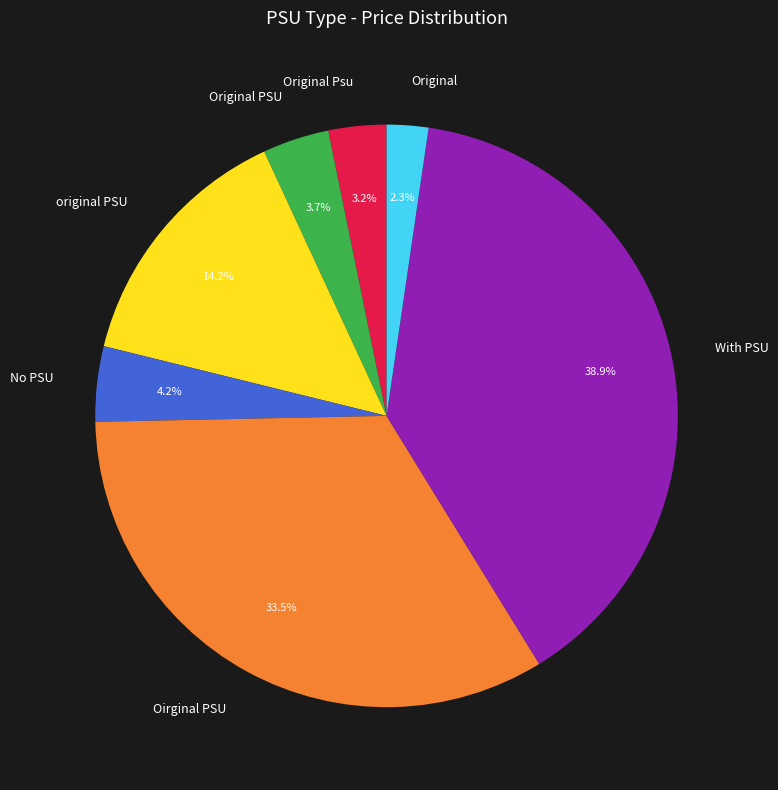

Combined, do Original and Original Psu account for over 50%?

No